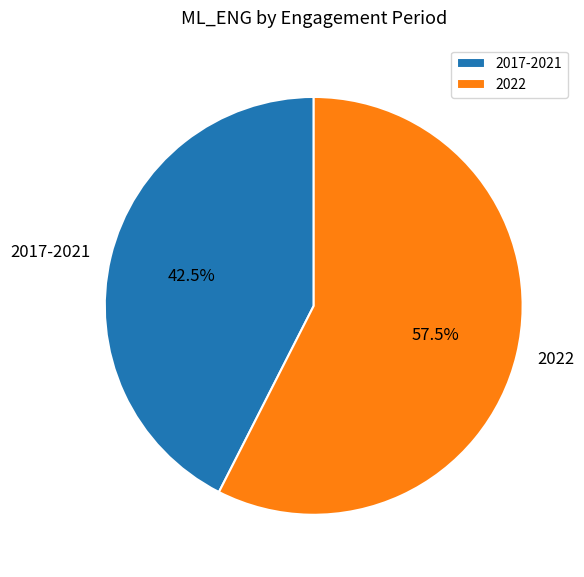

Rank the categories by value from highest to lowest.

2022, 2017-2021